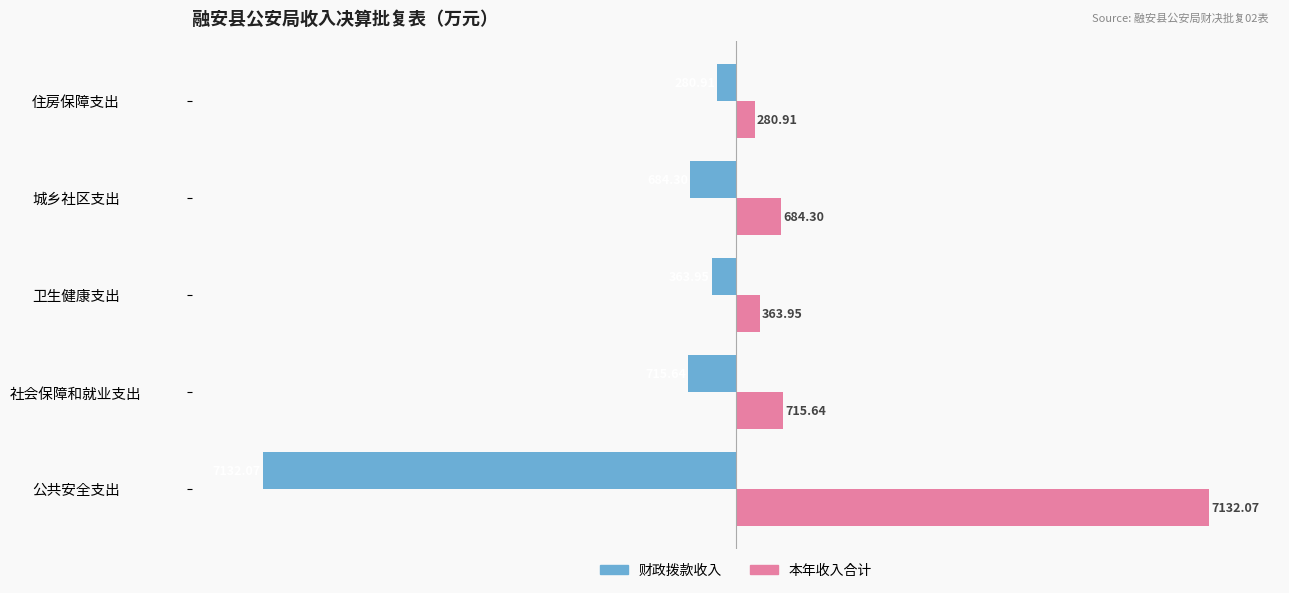

List the series in order of their overall mean, highest first.

本年收入合计, 财政拨款收入